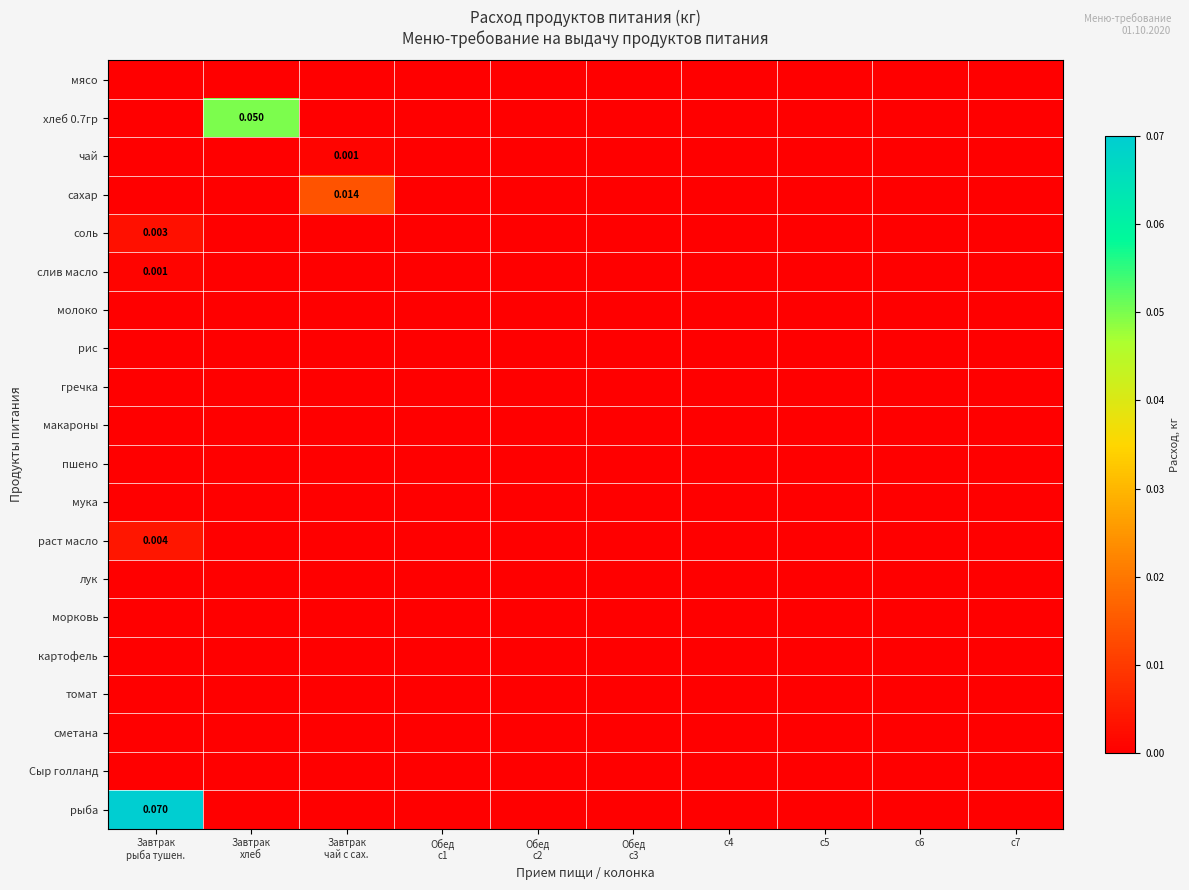

What is the difference between the maximum and minimum values in the рыба series?

0.1